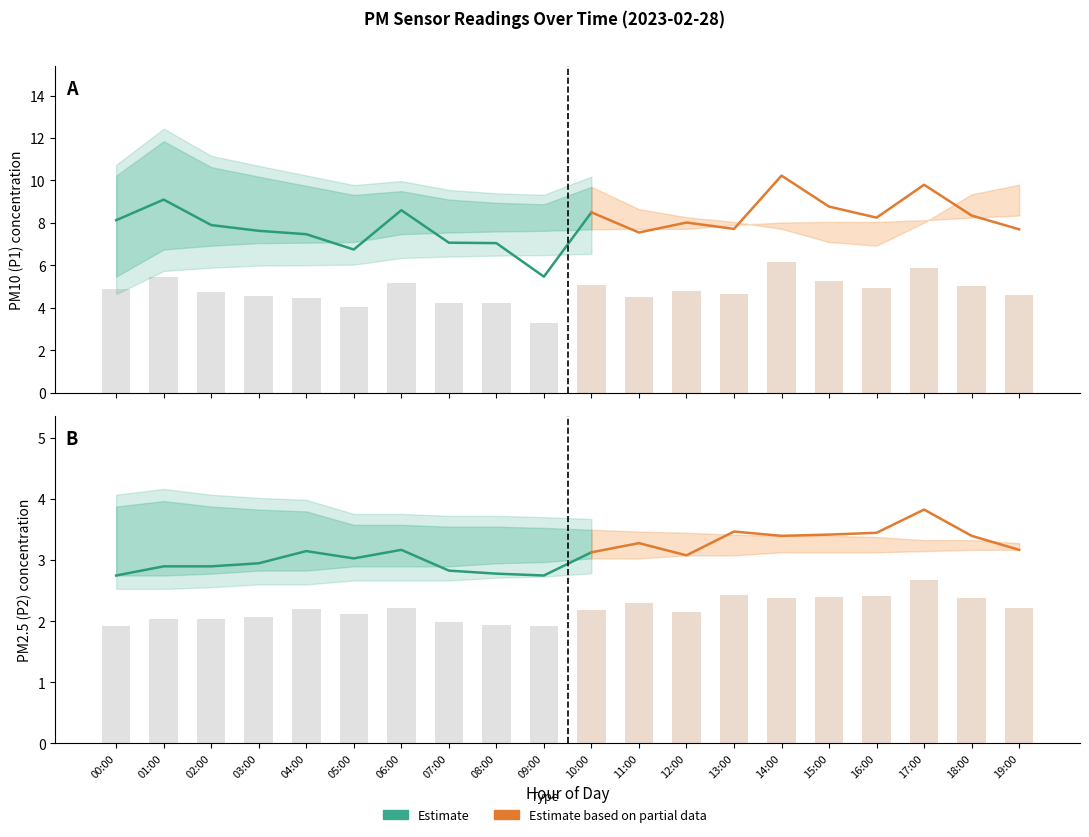

How many groups of bars are there?

20